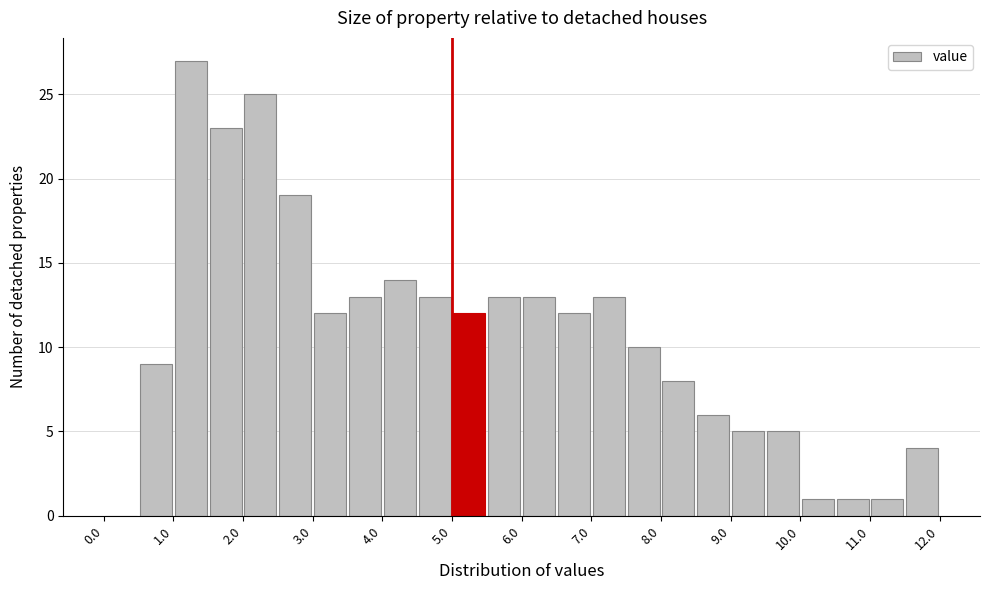

Reading left to right, transcribe this chart: for each bar, give the range it covers on the x-axis and its height. The values are not printed on the chart, so give them approximately, as read against the axis.

0.0 to 0.5: 0
0.5 to 1.0: 9
1.0 to 1.5: 27
1.5 to 2.0: 23
2.0 to 2.5: 25
2.5 to 3.0: 19
3.0 to 3.5: 12
3.5 to 4.0: 13
4.0 to 4.5: 14
4.5 to 5.0: 13
5.0 to 5.5: 12
5.5 to 6.0: 13
6.0 to 6.5: 13
6.5 to 7.0: 12
7.0 to 7.5: 13
7.5 to 8.0: 10
8.0 to 8.5: 8
8.5 to 9.0: 6
9.0 to 9.5: 5
9.5 to 10.0: 5
10.0 to 10.5: 1
10.5 to 11.0: 1
11.0 to 11.5: 1
11.5 to 12.0: 4